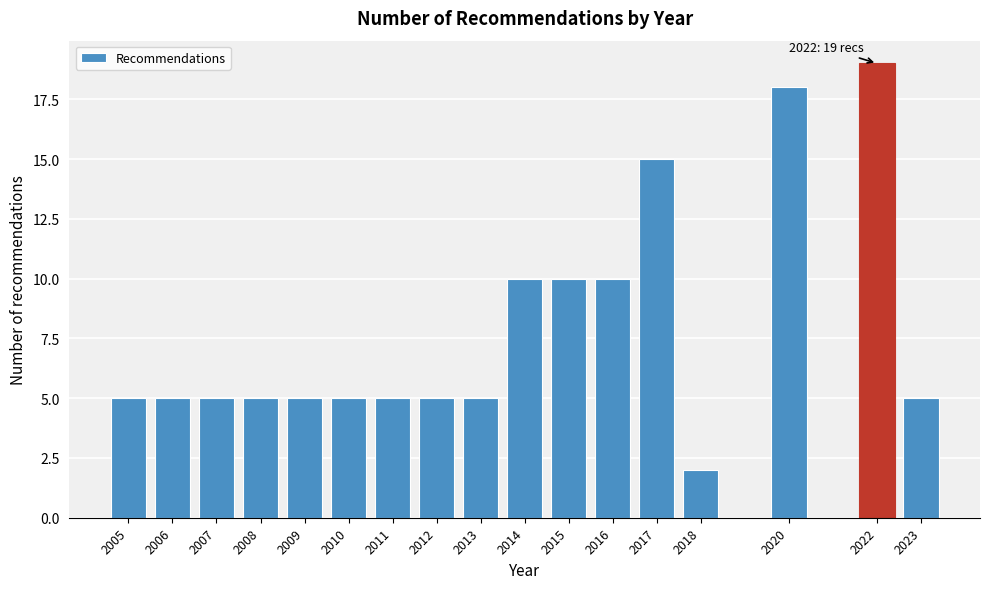

Reading left to right, transcribe all the data shown in this chart.

5	5	5	5	5	5	5	5	5	10	10	10	15	2	18	19	5